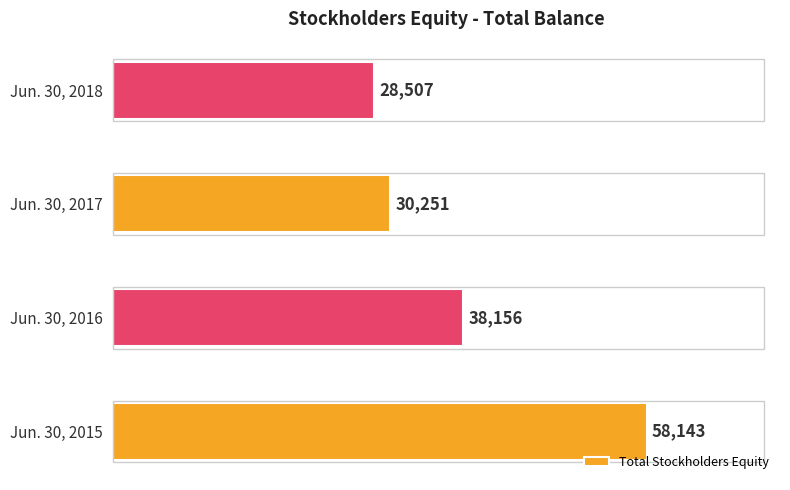

How many data points does each series have?

4